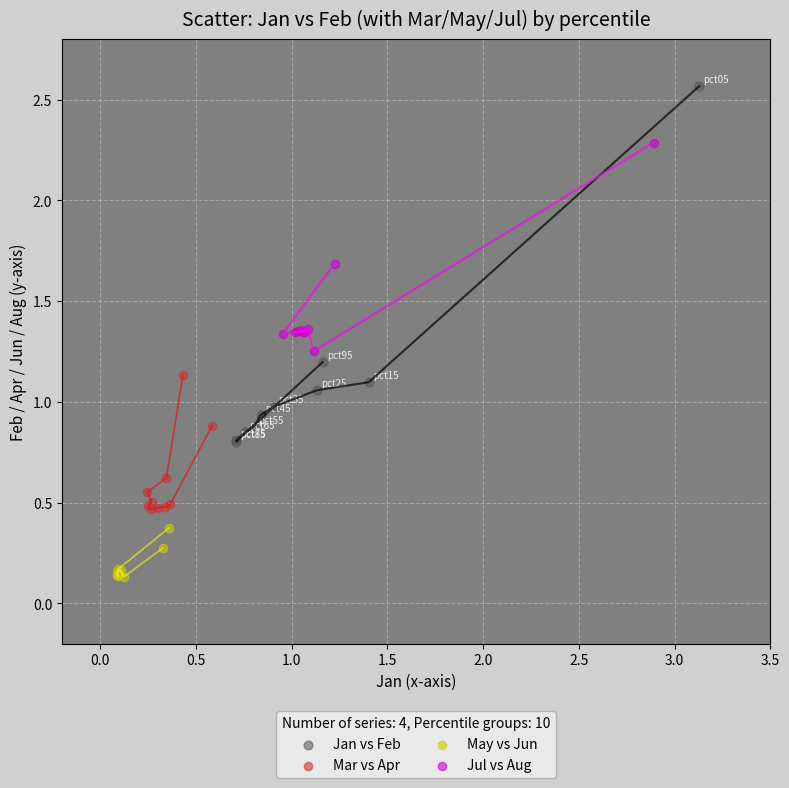

Which series has the largest Y range (max minus min)?

Jan vs Feb